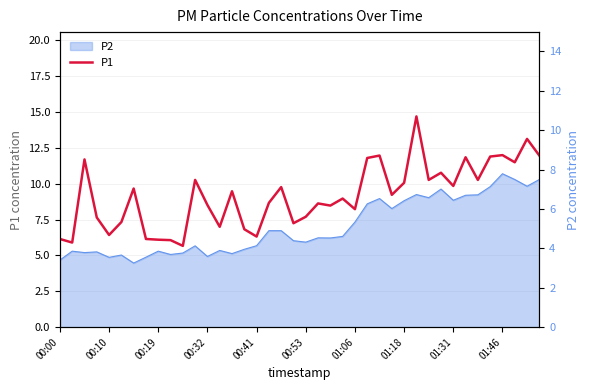

The value at 00:53 is 12.5. True or false?

False